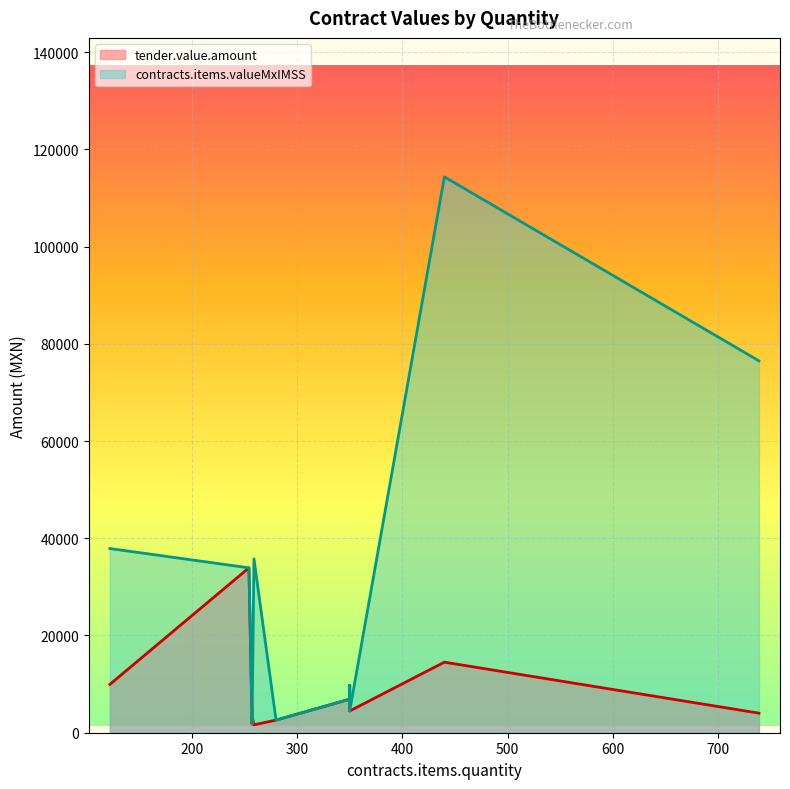

What is the sum of the tender.value.amount values at 259 and 122?

11556.3